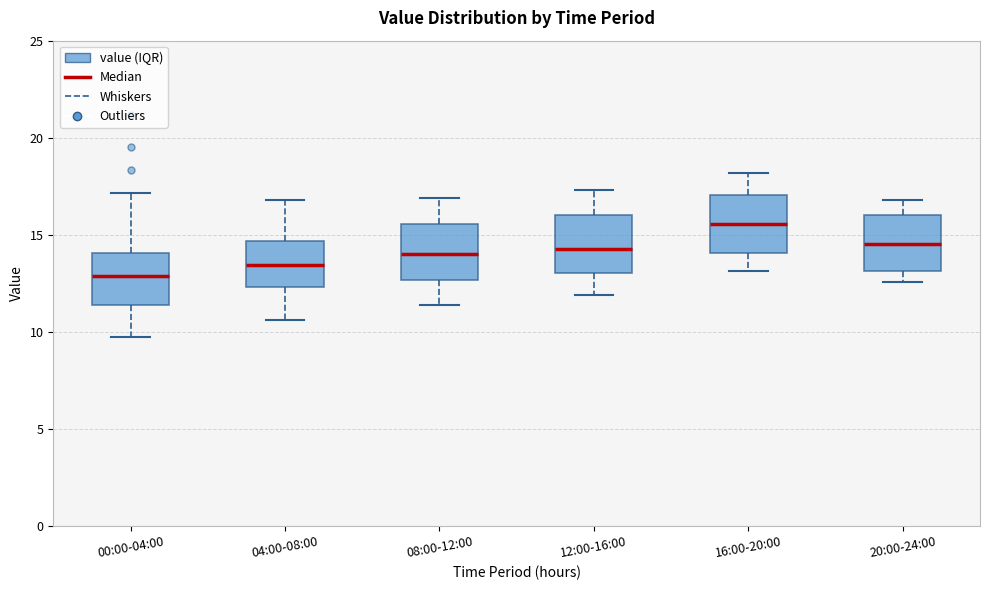

Where is the upper edge of the box for 00:00-04:00 on the y-axis? The values are not printed on the chart, so give them approximately, as read against the axis.

14.0